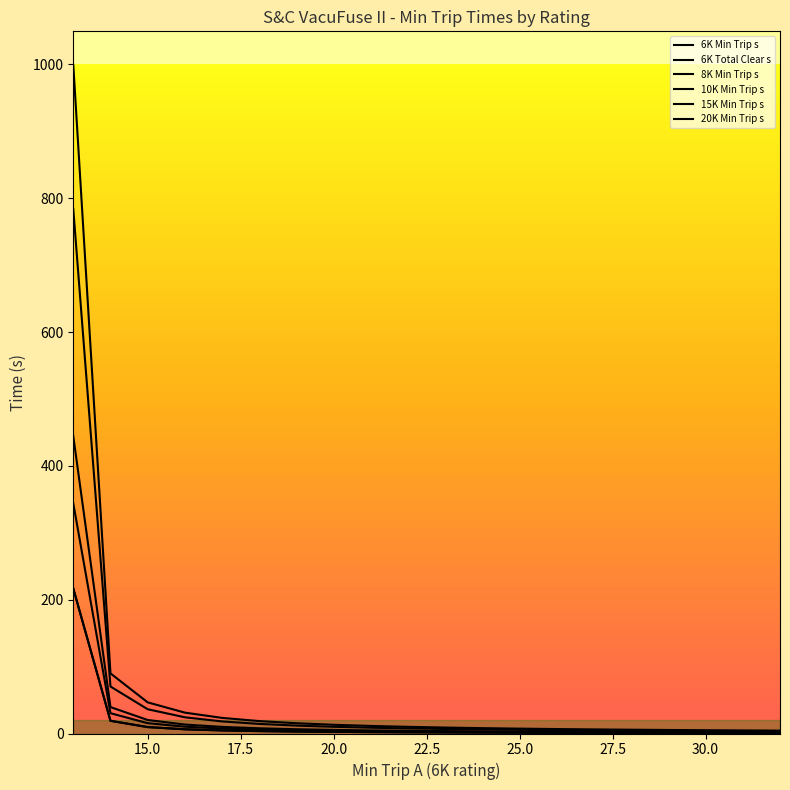

How many lines are shown in the chart?

6